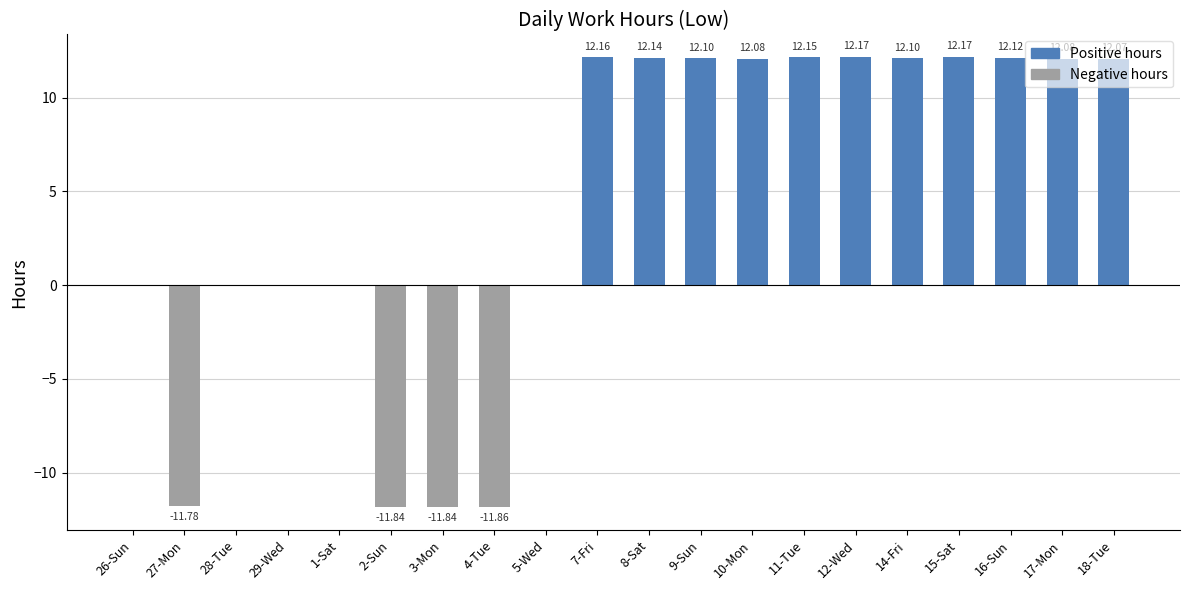

What is the maximum value shown in the chart?

12.2